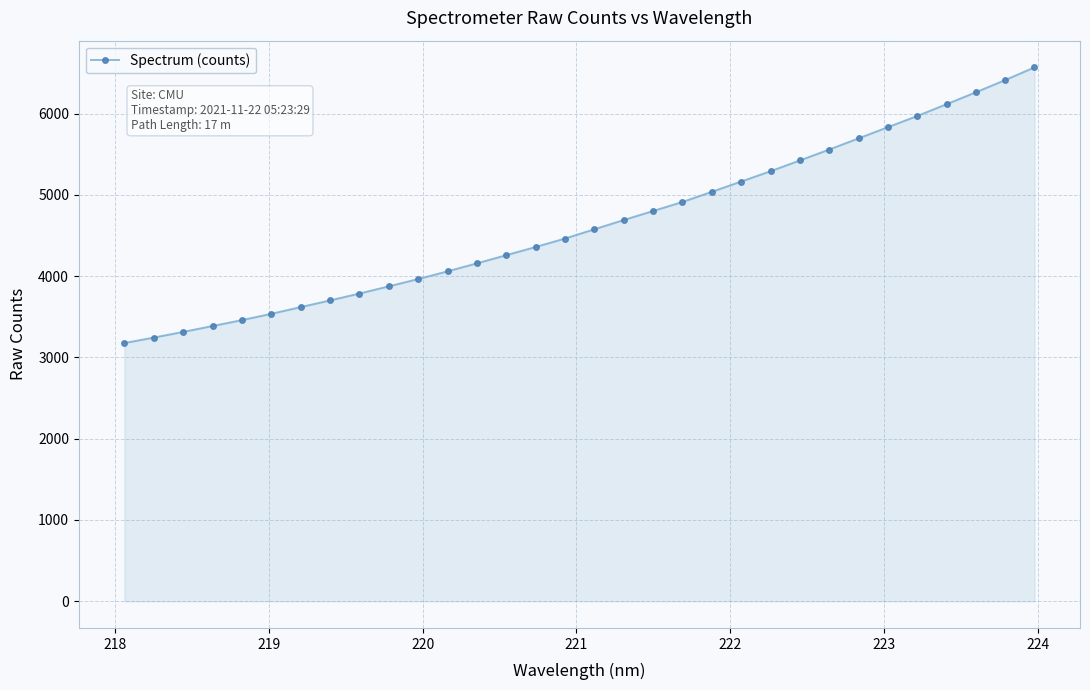

What is the difference between the second highest and second lowest values?

3169.0